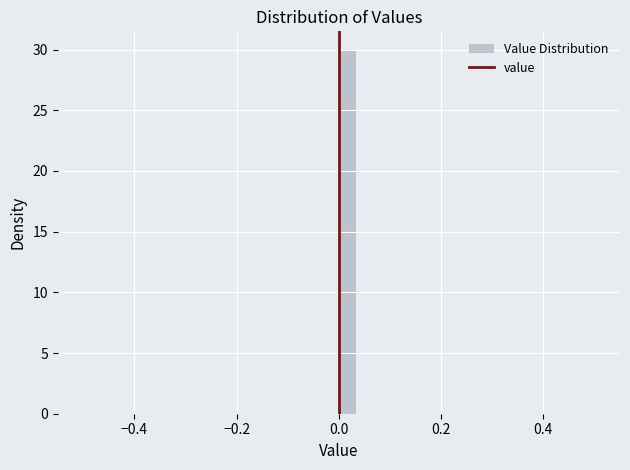

Around what value on the x-axis is the tallest bar? Give the approximate position of its centre, as read against the axis.

0.02